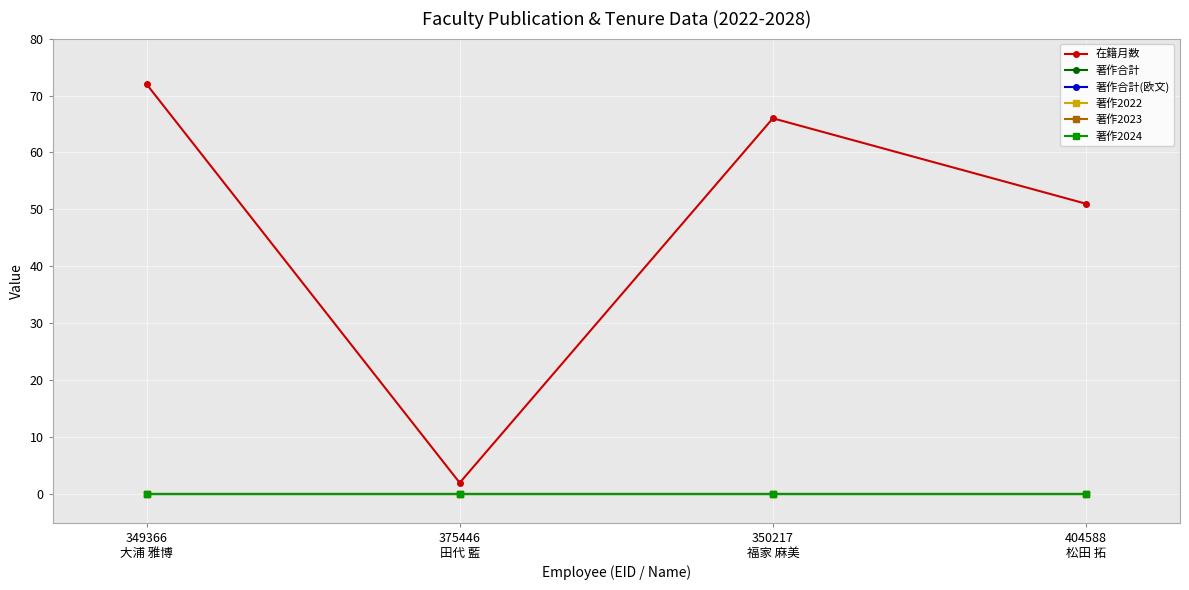

Where is 著作2023 nearest to the value 0?

349366
大浦 雅博